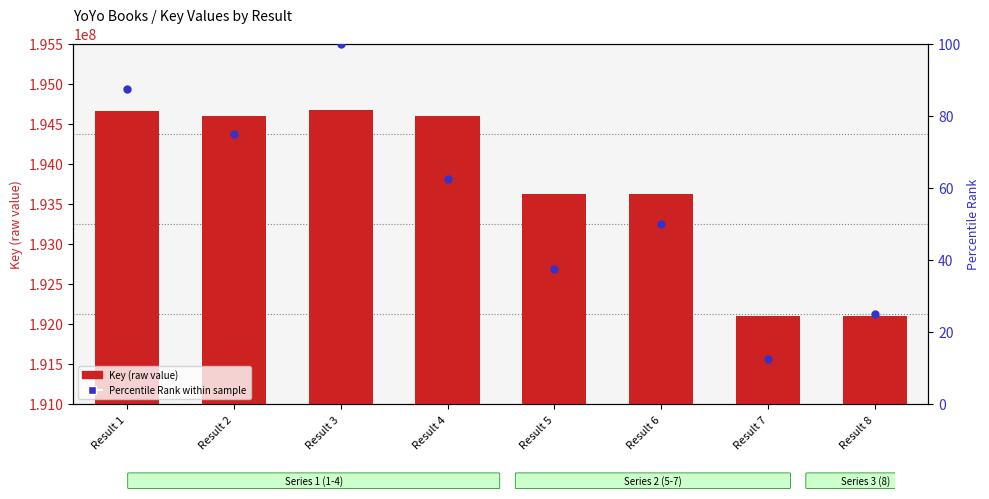

What is the total value across all series at Result 4?

194594055.5